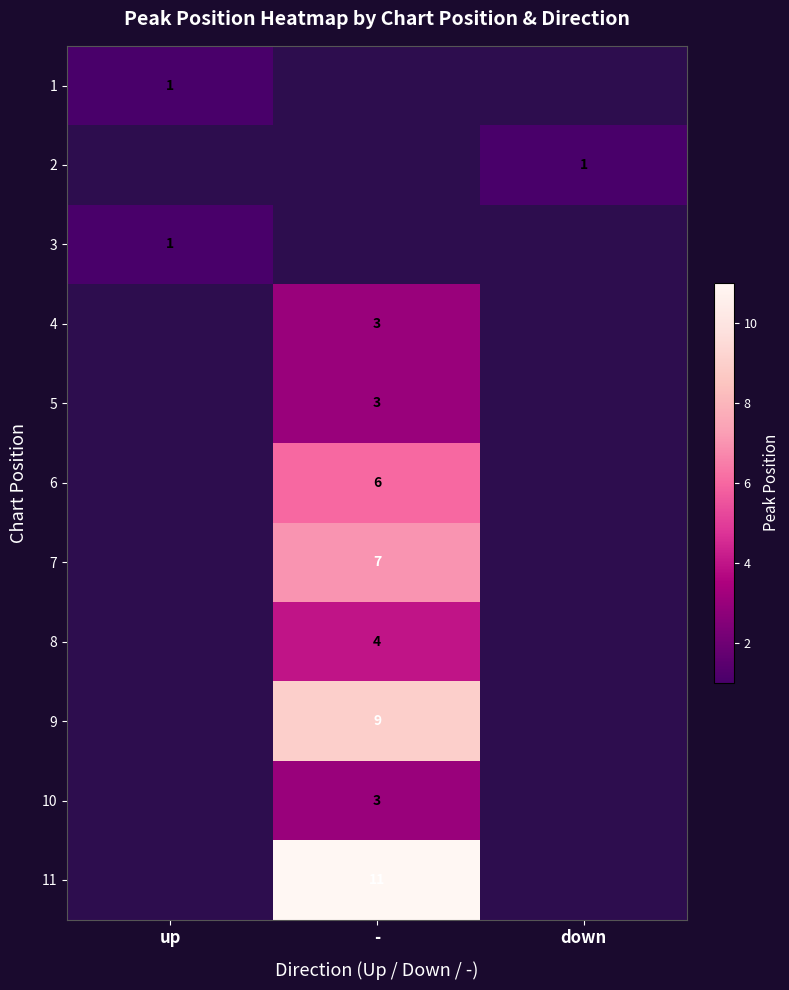

The 2 series shows 2 at down. True or false?

False